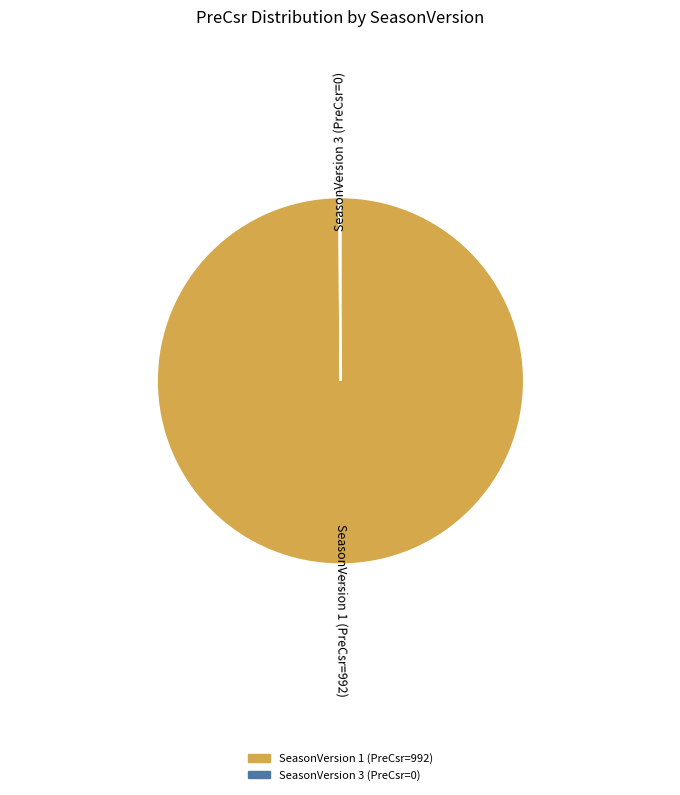

Which category has the biggest portion of the pie?

SeasonVersion 1 (PreCsr=992)